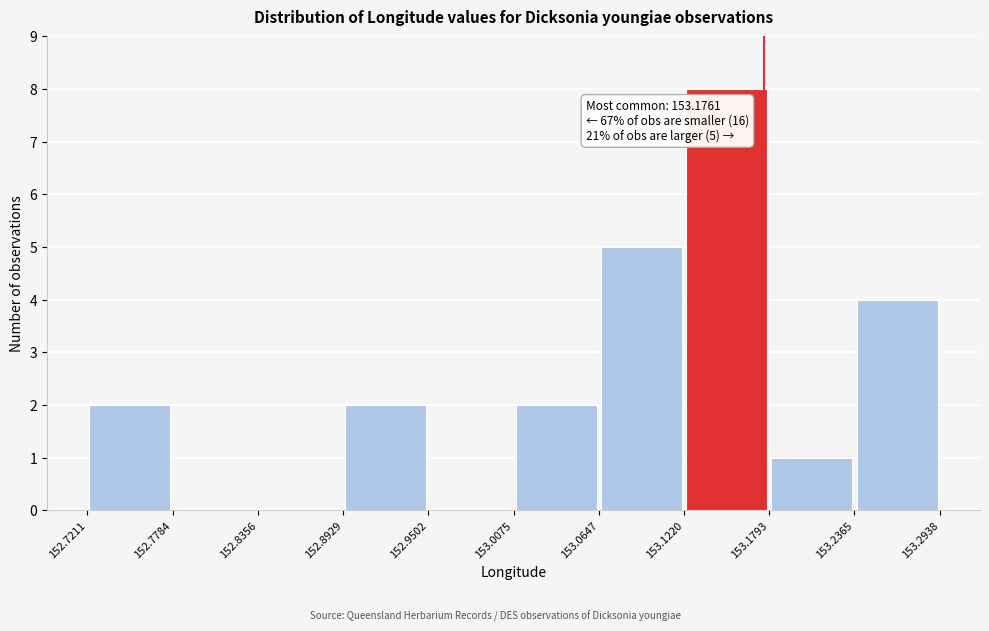

Which range on the x-axis has the tallest bar?

153.1220 to 153.1793